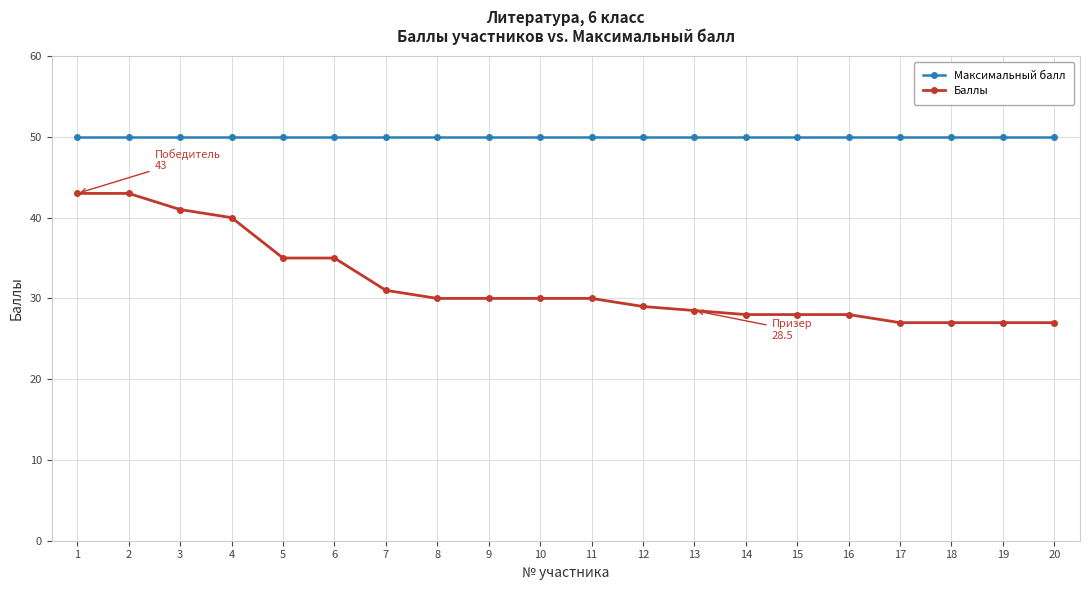

What is the difference between the highest and lowest values at 12?

21.0